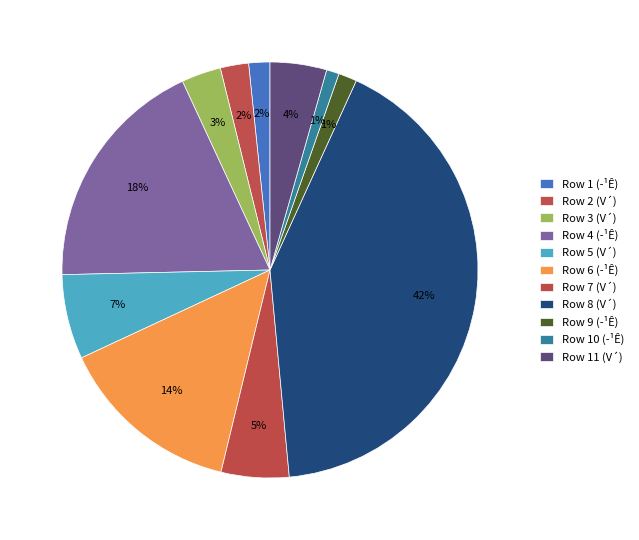

How many segments does this pie chart have?

11